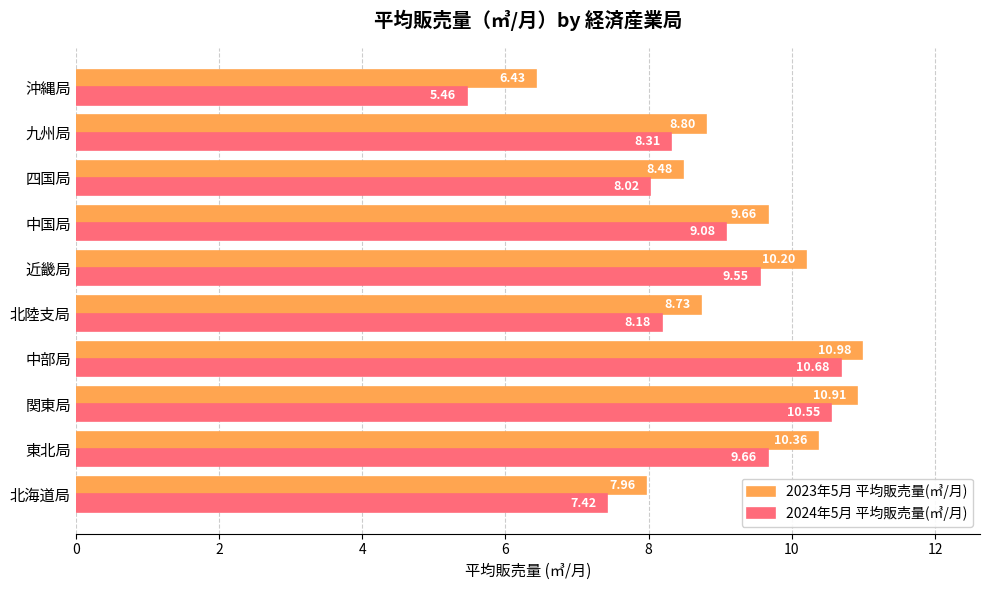

What are all the series names shown in the legend?

2023年5月 平均販売量(㎥/月), 2024年5月 平均販売量(㎥/月)